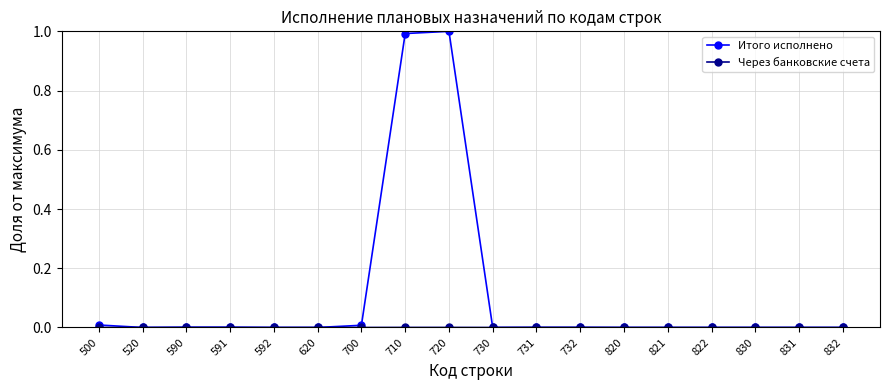

The value of Итого исполнено at 831 is 0.0. True or false?

True